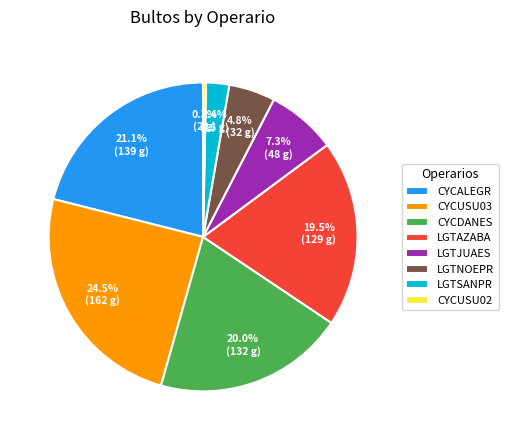

Which has a higher value, LGTJUAES or CYCUSU02?

LGTJUAES